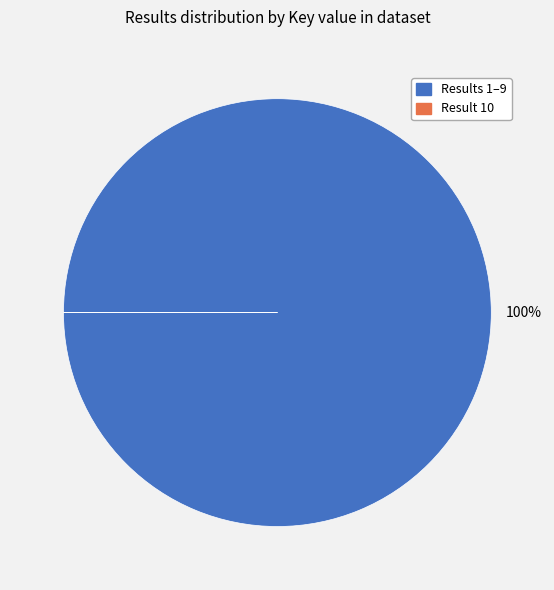

To the nearest percent, what is the difference between the largest and smallest slice percentages?

100%